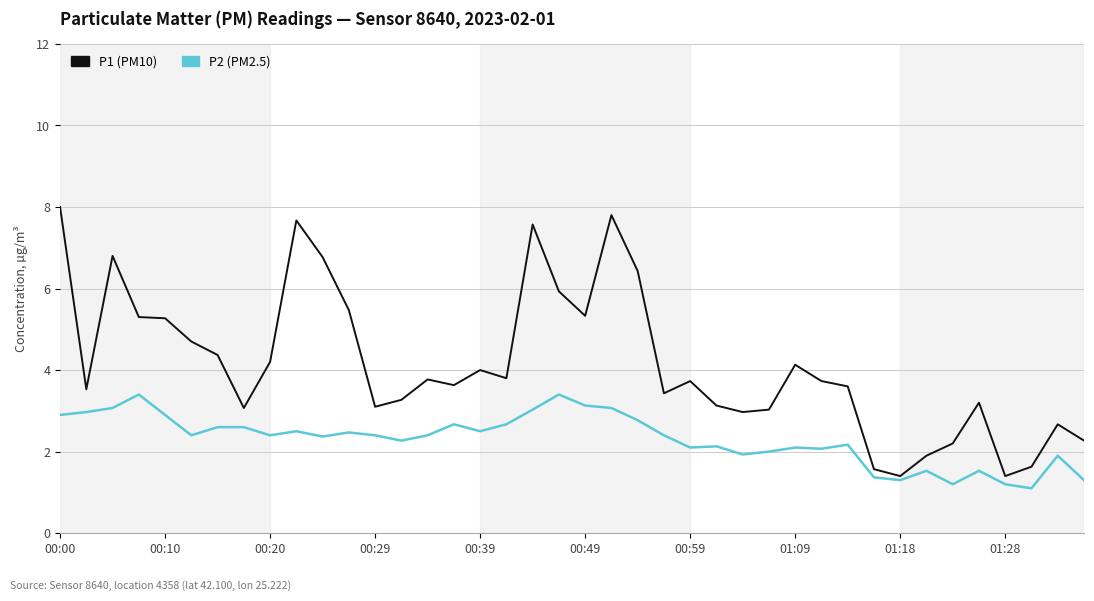

Rank the series by their maximum value, from lowest to highest.

P2 (PM2.5), P1 (PM10)